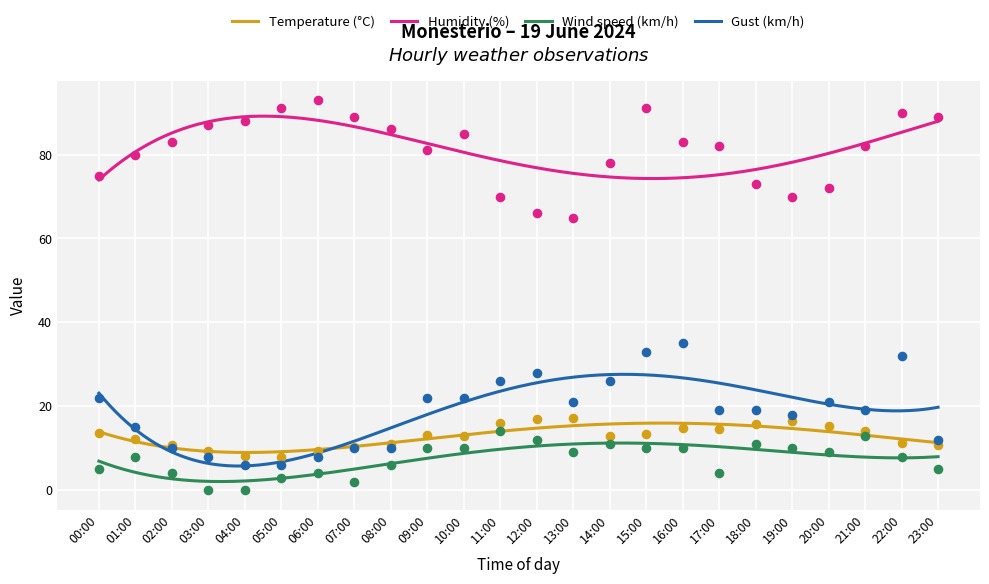

At which category is the sum across all series the highest?

15:00